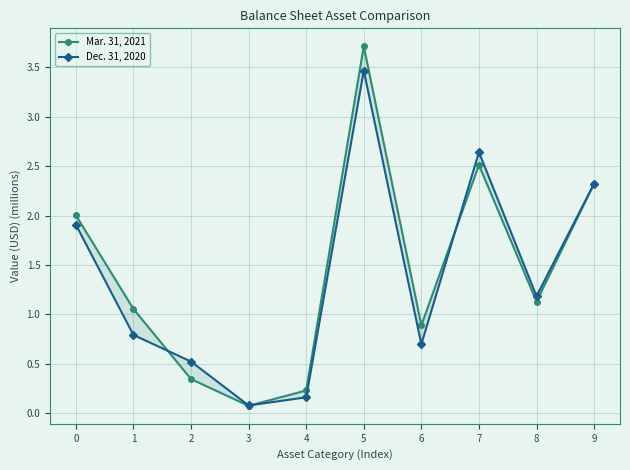

At which label is Mar. 31, 2021 closest to 1?

1